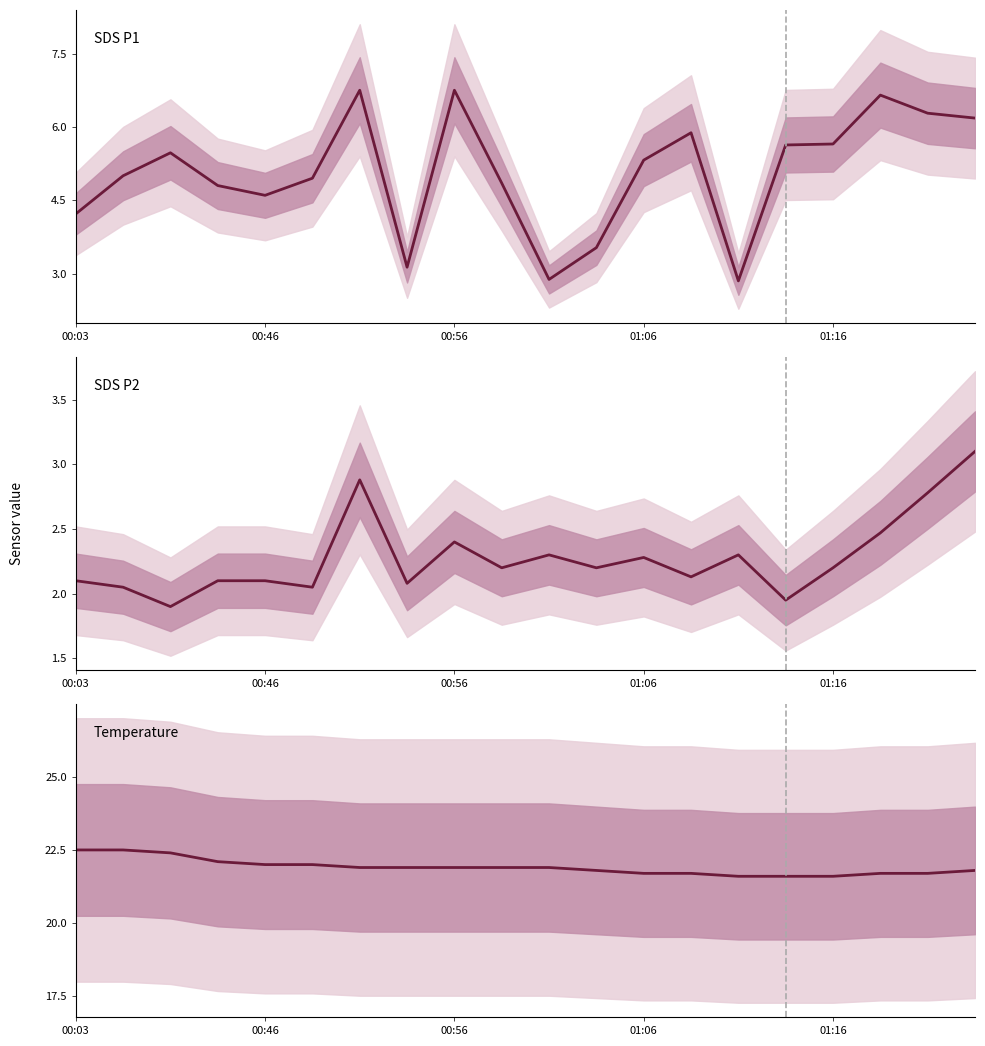

True or false: SDS_P2 has a value of 2.5 at 17.

True